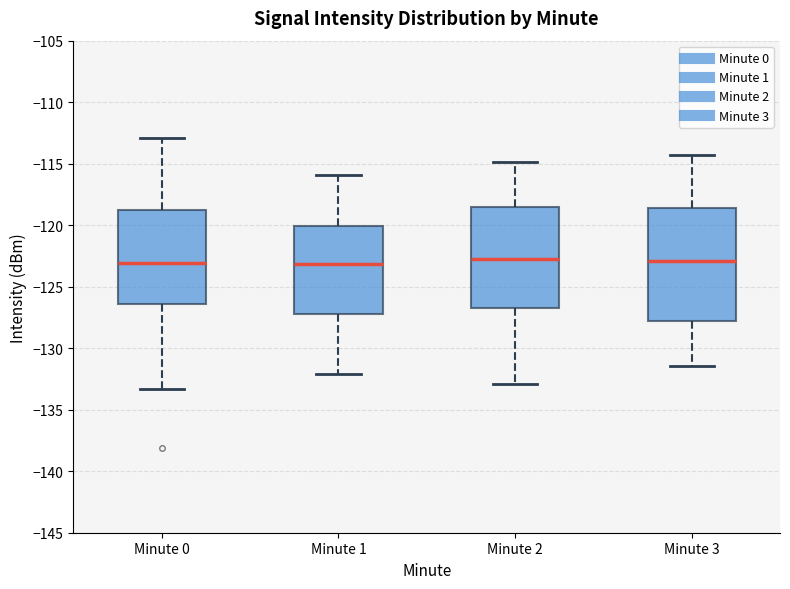

Where does the lower whisker of the box for Minute 0 end on the y-axis? The values are not printed on the chart, so give them approximately, as read against the axis.

-133.5